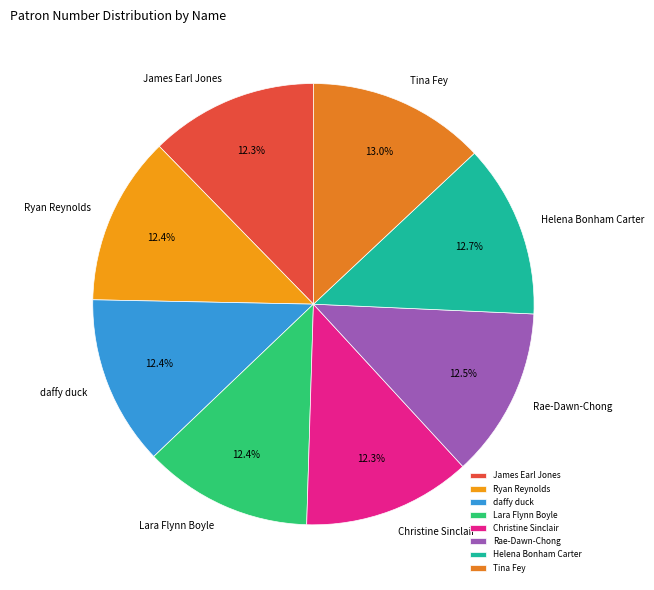

Does Rae-Dawn-Chong represent more than half of the total?

No